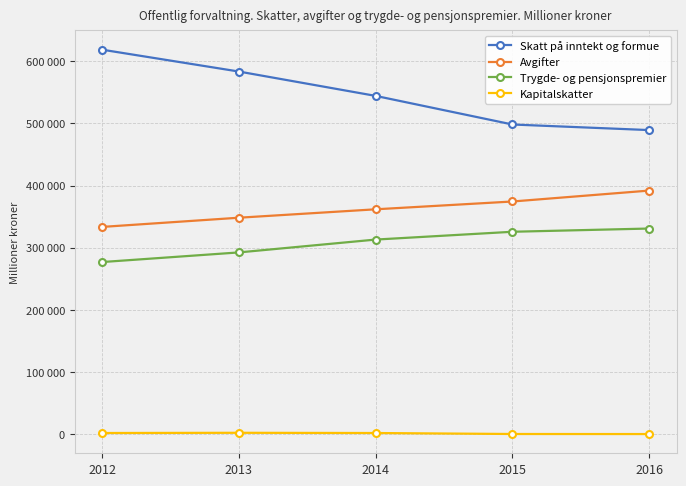

What are all the series names shown in the legend?

Skatt på inntekt og formue, Avgifter, Trygde- og pensjonspremier, Kapitalskatter